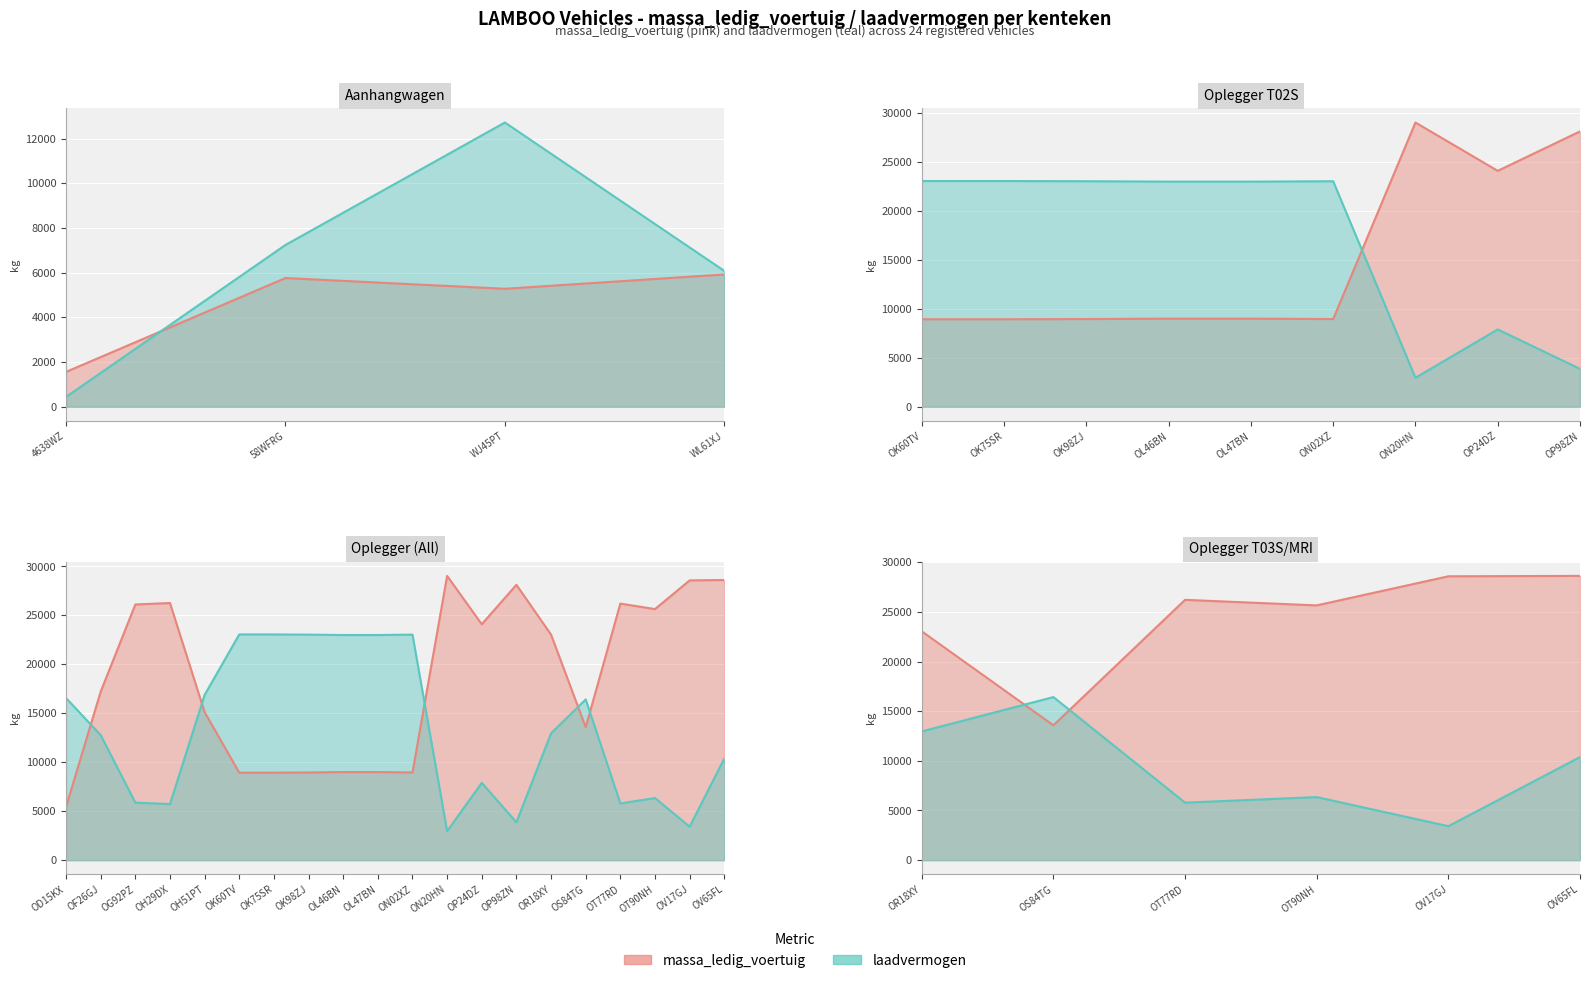

Between ON02XZ and OV65FL, which series saw the biggest shift?

massa_ledig_voertuig